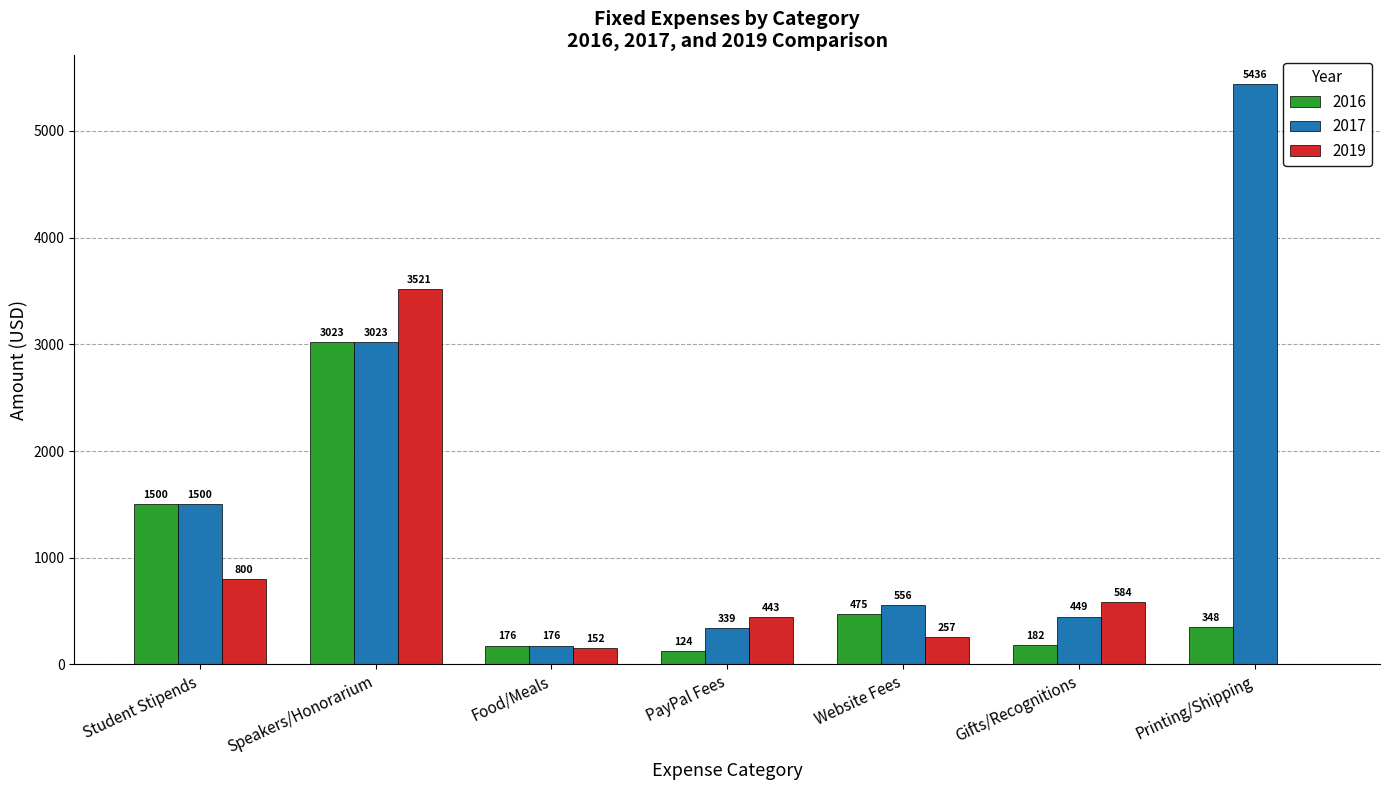

How many data points does each series have?

7